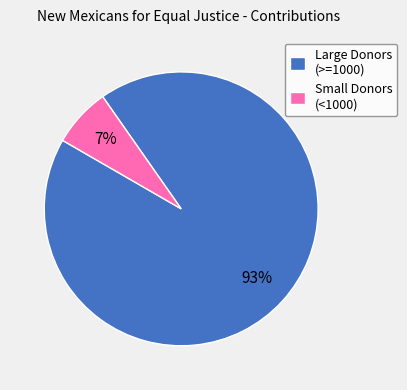

True or false: Large Donors (>=1000) accounts for 82% of the total.

False